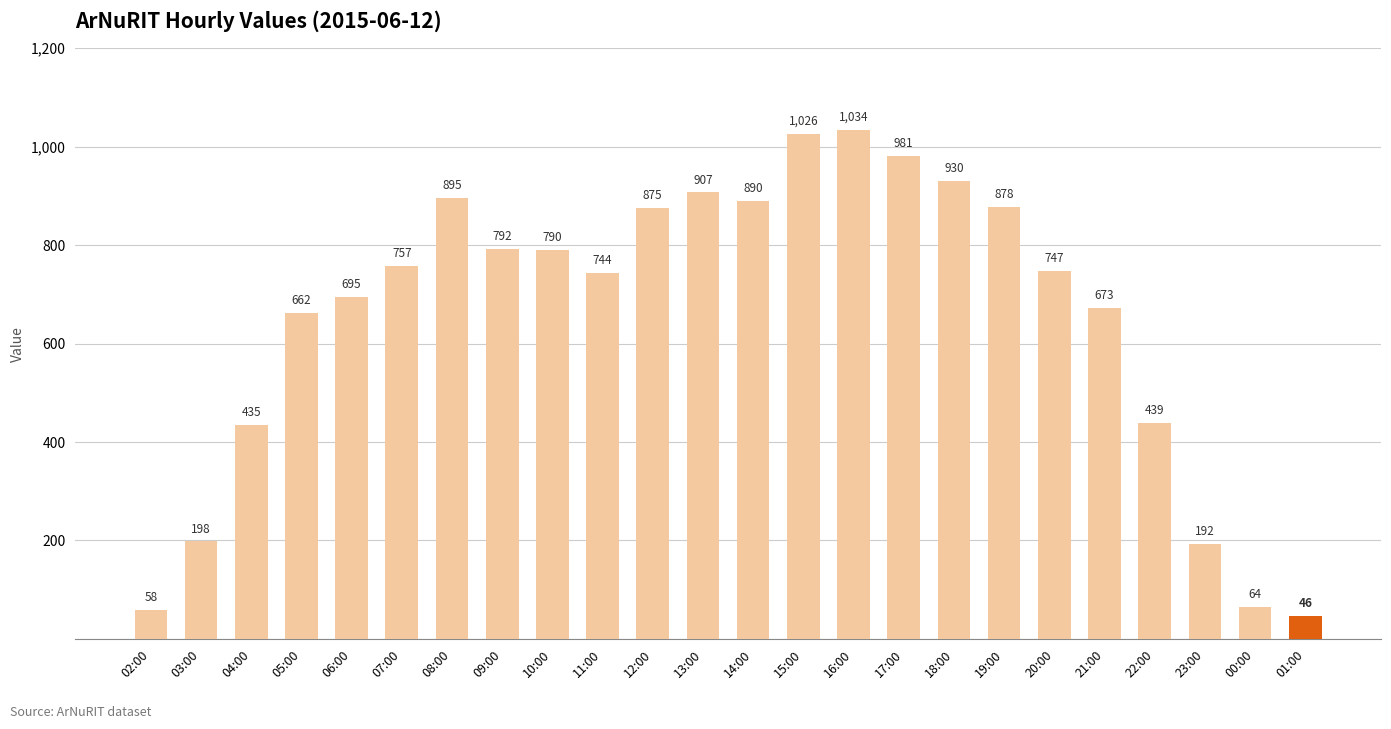

Reading left to right, what are all the values shown in this chart?

58	198	435	662	695	757	895	792	790	744	875	907	890	1026	1034	981	930	878	747	673	439	192	64	46